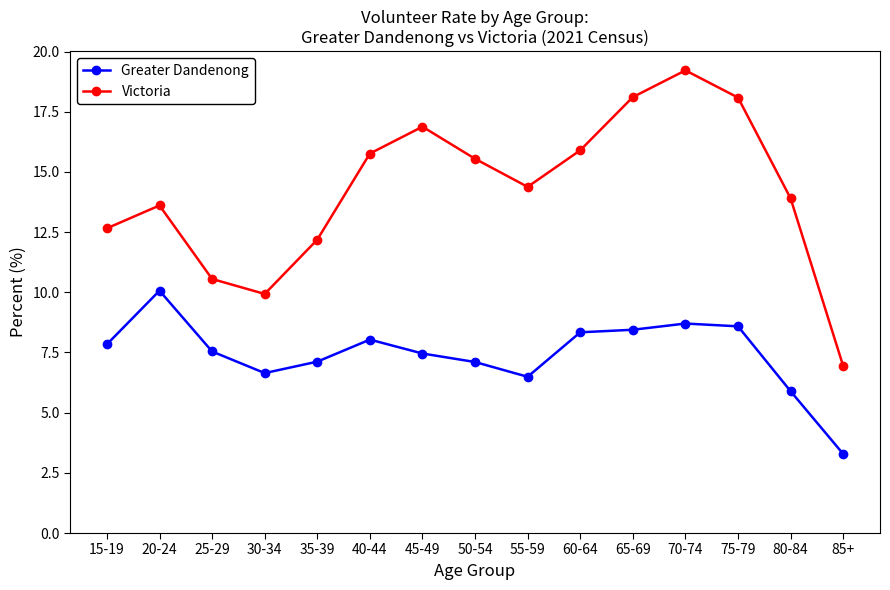

Is it true that Greater Dandenong equals 15.5 at 75-79?

False